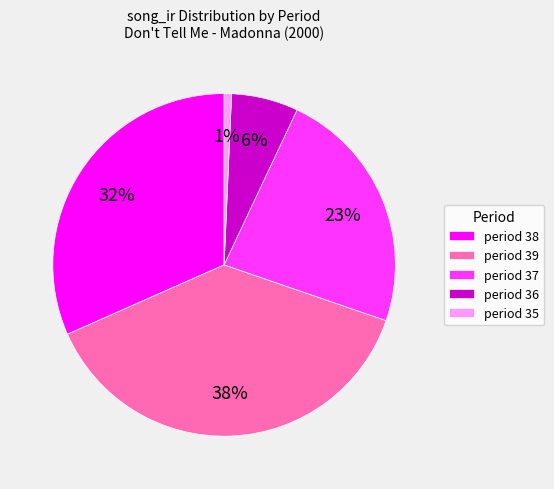

True or false: period 36 accounts for 17% of the total.

False